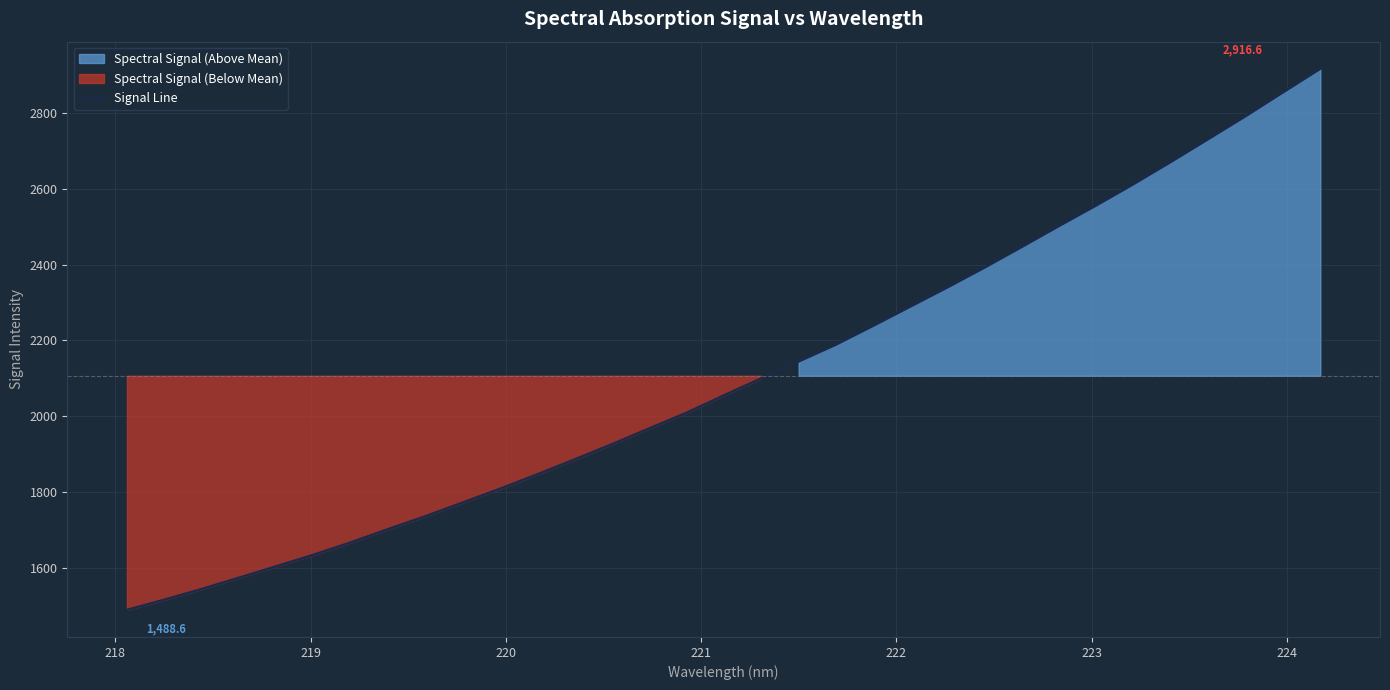

Reading right to left, list all the values displayed in this chart.

2916.6	2854.4	2791.8	2731.4	2671.5	2613.0	2556.8	2502.4	2447.2	2392.6	2340.1	2289.3	2238.3	2188.6	2144.1	2099.5	2054.8	2009.0	1967.7	1926.0	1885.8	1846.5	1808.4	1771.9	1735.8	1701.8	1666.8	1634.1	1603.6	1573.4	1543.6	1515.4	1488.6